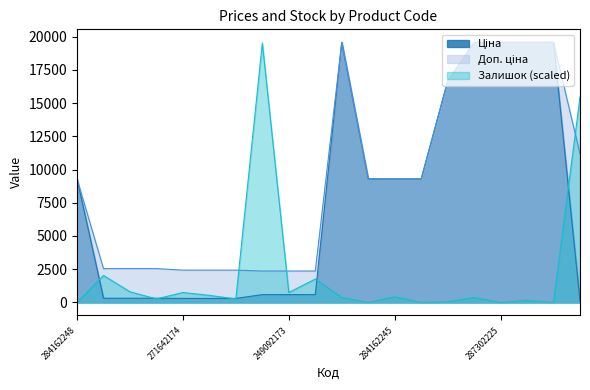

At which category does Залишок reach its first local valley?

271652172